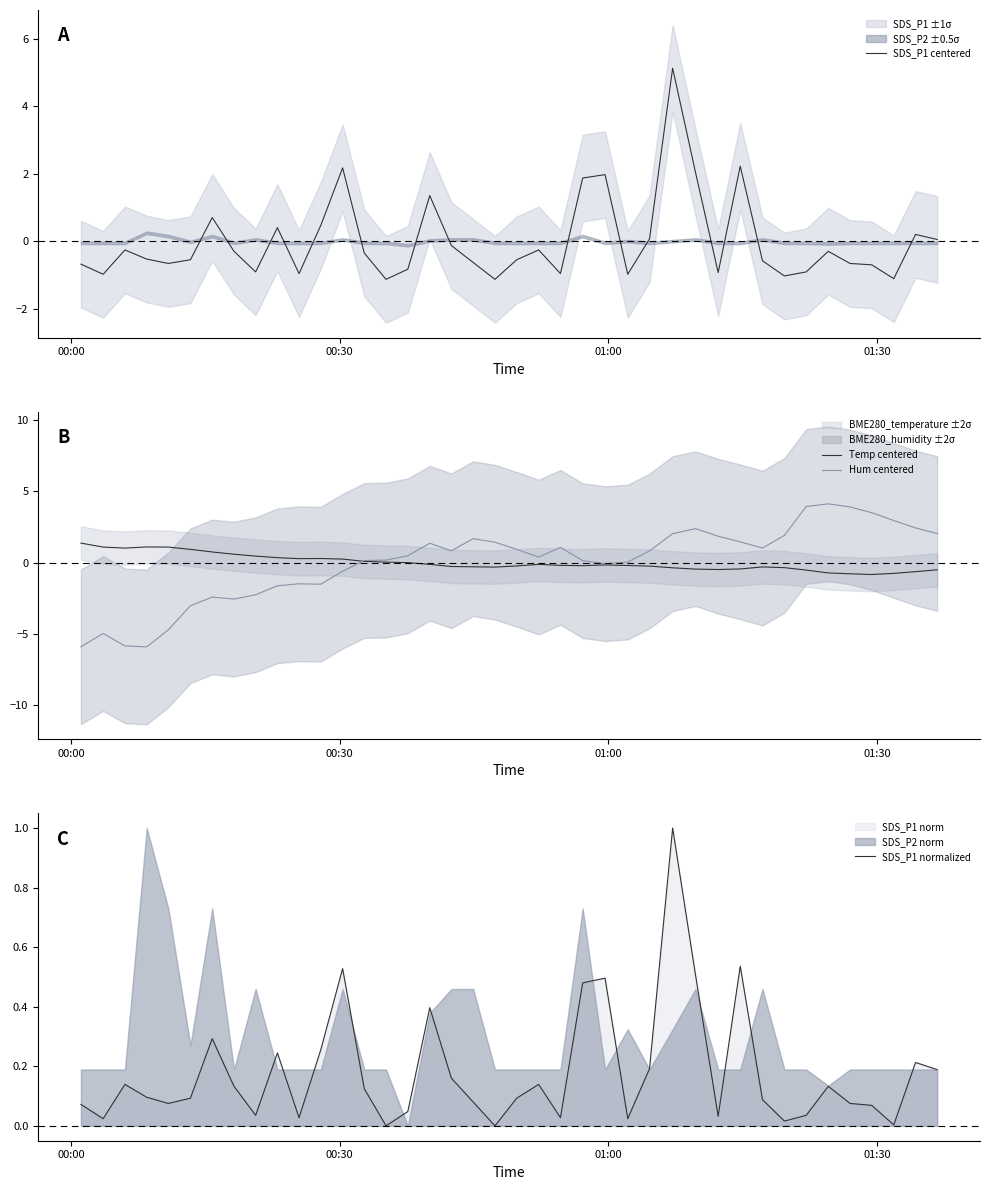

Does the chart display data point markers on the line(s)?

No